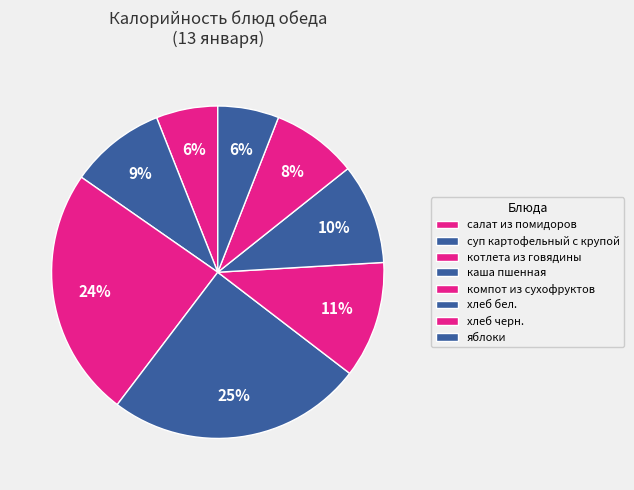

To the nearest percent, what is the average slice percentage?

12%